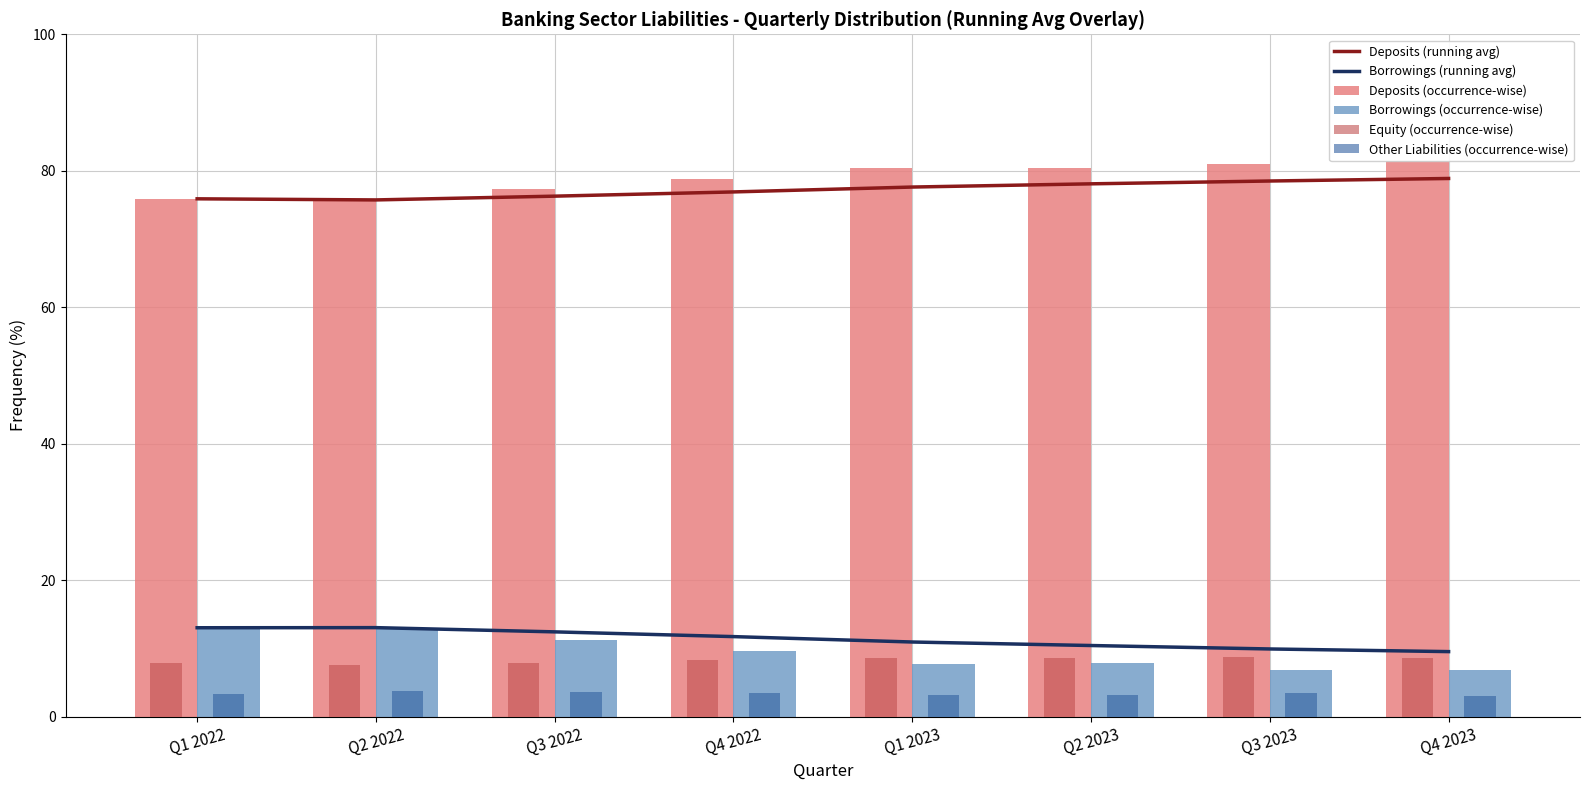

What is the minimum value shown in the chart?

3.1